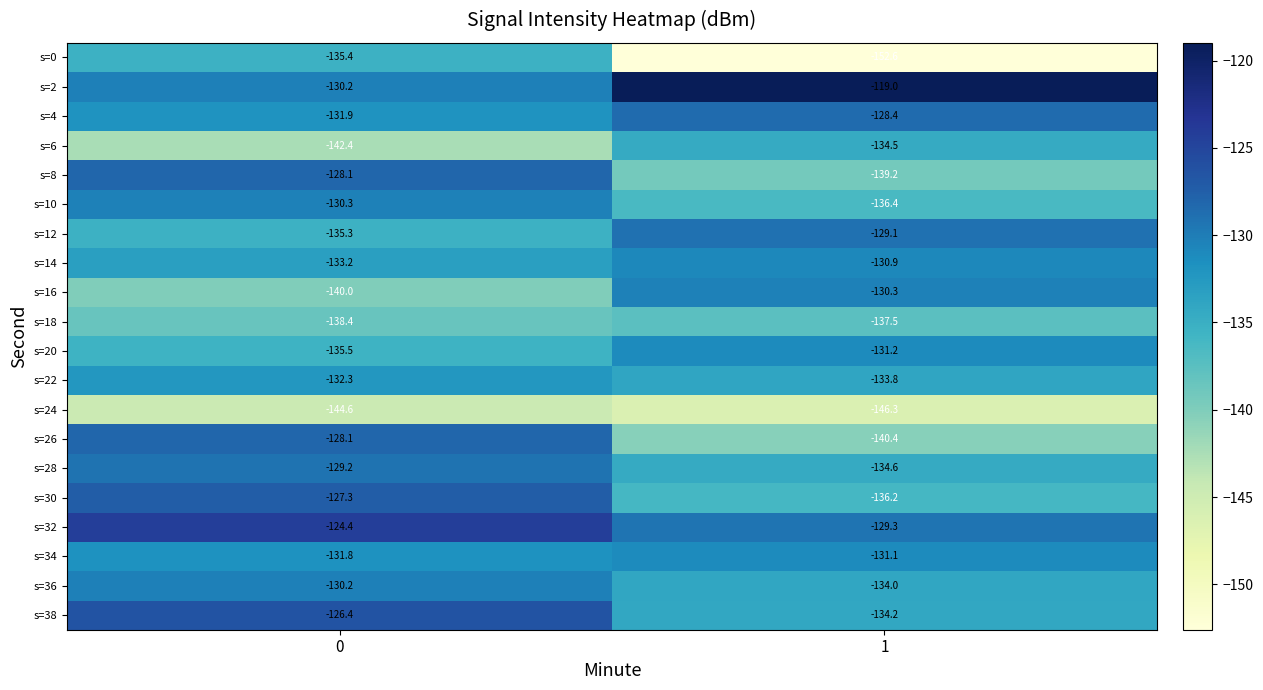

What is the maximum value for s=0?

-135.4